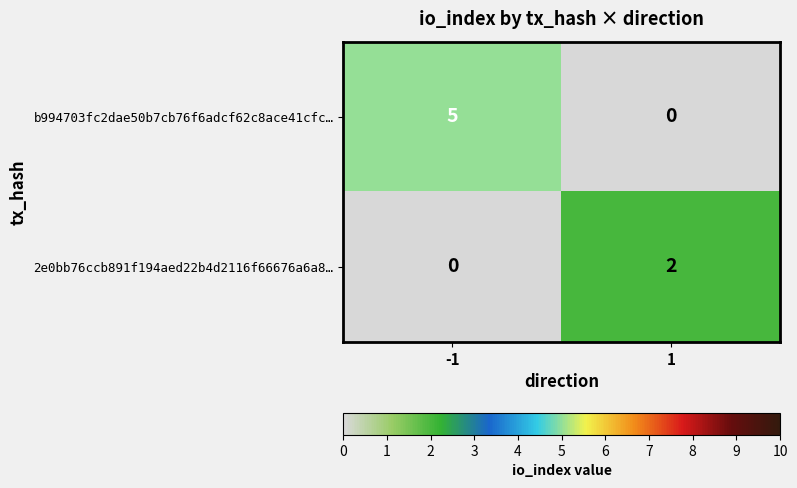

Reading right to left, transcribe all the data shown in this chart.

b994703fc2dae50b7cb76f6adcf62c8ace41cfc…: 1=0	-1=5
2e0bb76ccb891f194aed22b4d2116f66676a6a8…: 1=2	-1=0